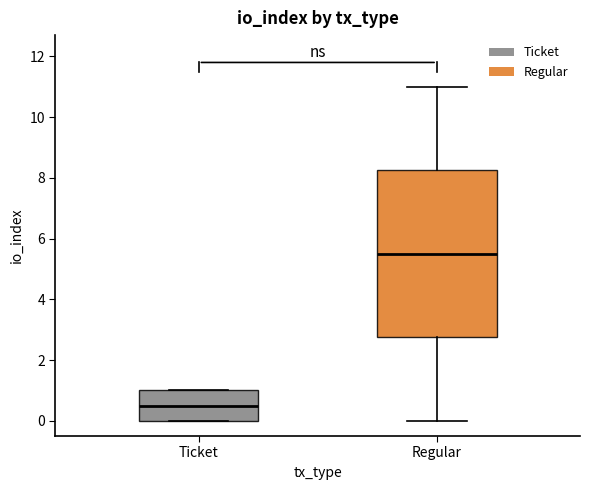

Reading left to right, transcribe this box plot: for each box, give where its median line is, the range the box spans, and where its two whiskers end, as read against the y-axis. The values are not printed on the chart, so give them approximately, as read against the axis.

Ticket: median 0.6, box 0.0 to 1.0, whiskers 0.0 to 1.0
Regular: median 5.6, box 2.8 to 8.2, whiskers 0.0 to 11.0